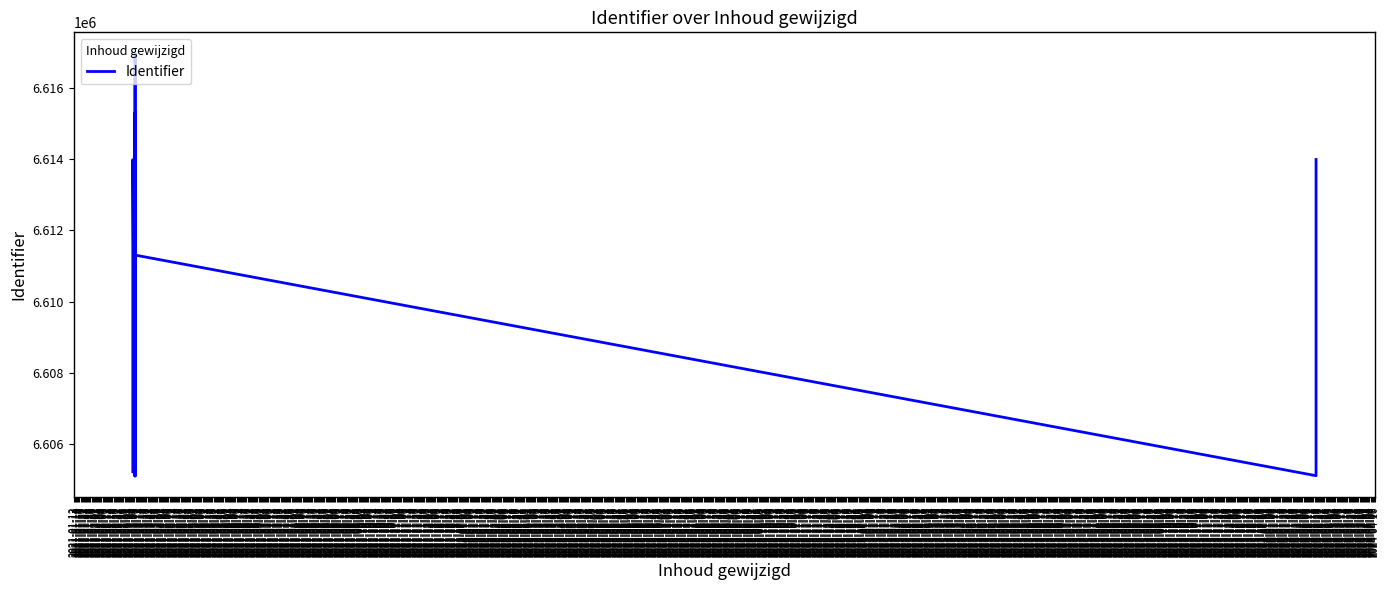

What position from the left is 2021-01-28?

17